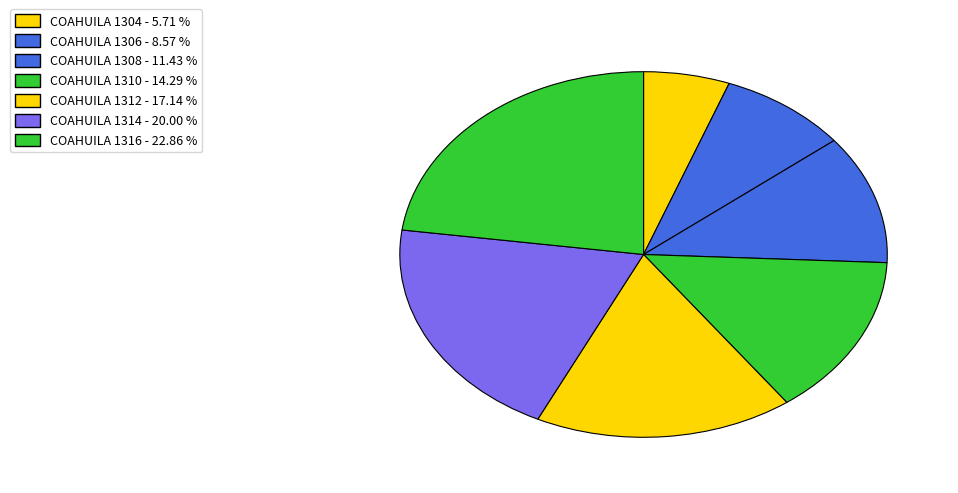

How many segments does this pie chart have?

7